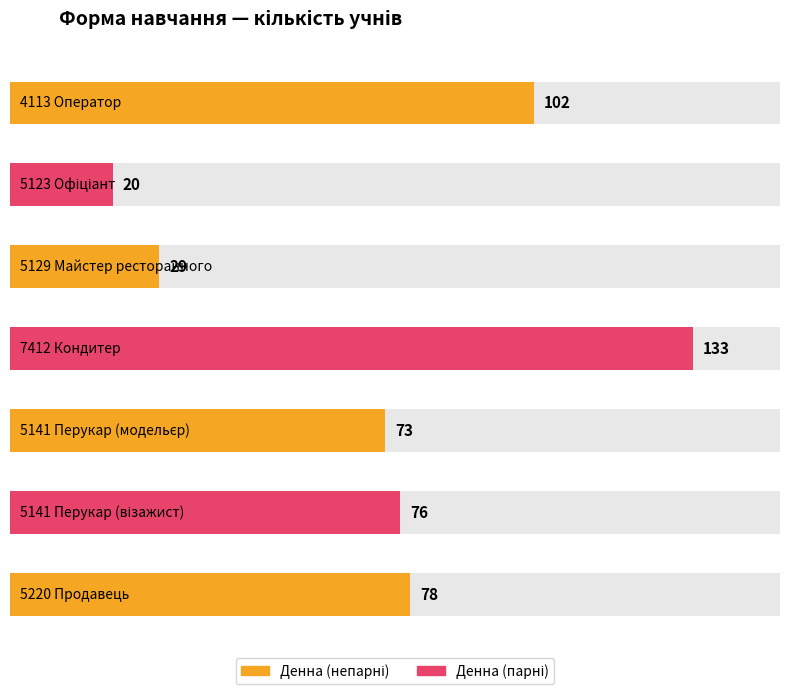

What is the value of the 1st bar from the left?

102